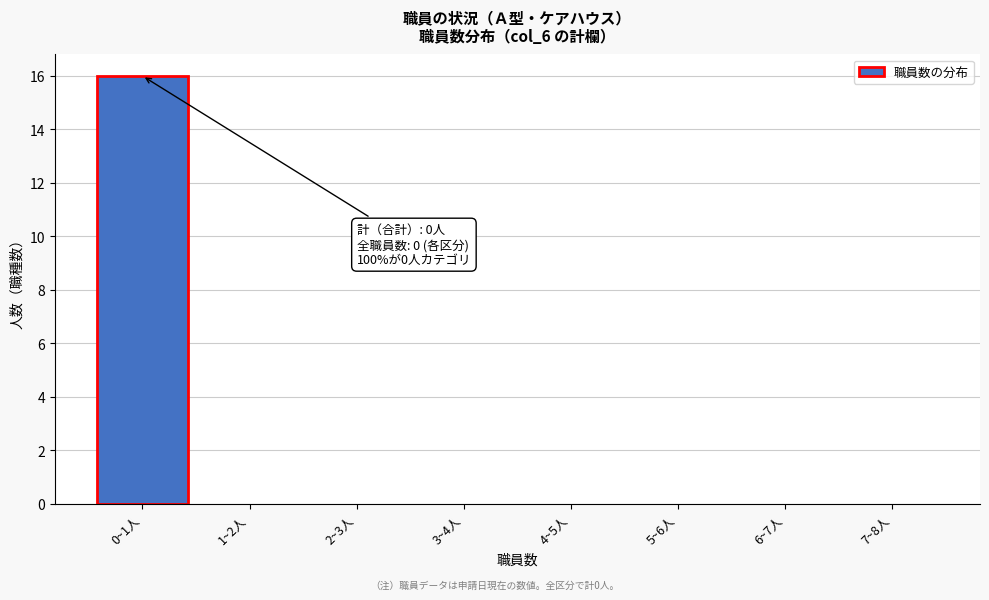

Reading left to right, transcribe all the data shown in this chart.

0~1人=16	1~2人=0	2~3人=0	3~4人=0	4~5人=0	5~6人=0	6~7人=0	7~8人=0